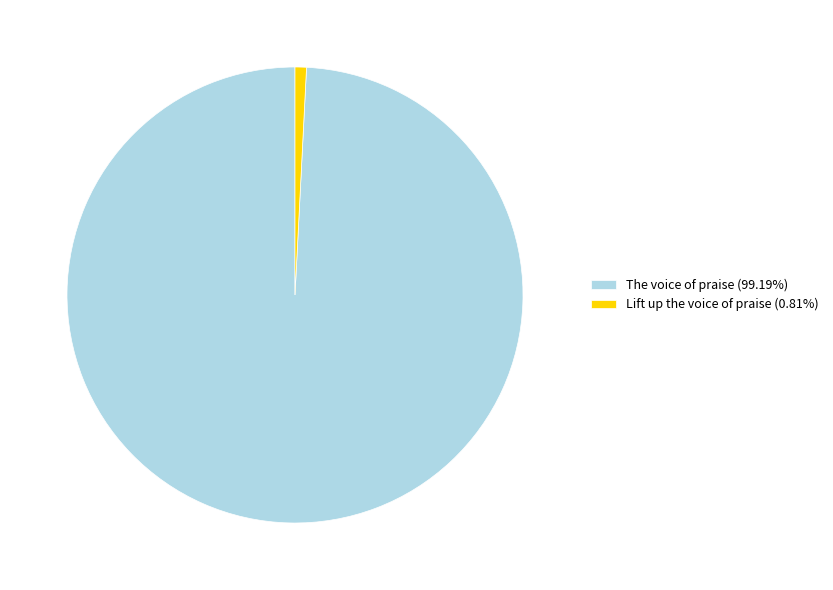

Which has a higher value, The voice of praise or Lift up the voice of praise?

The voice of praise